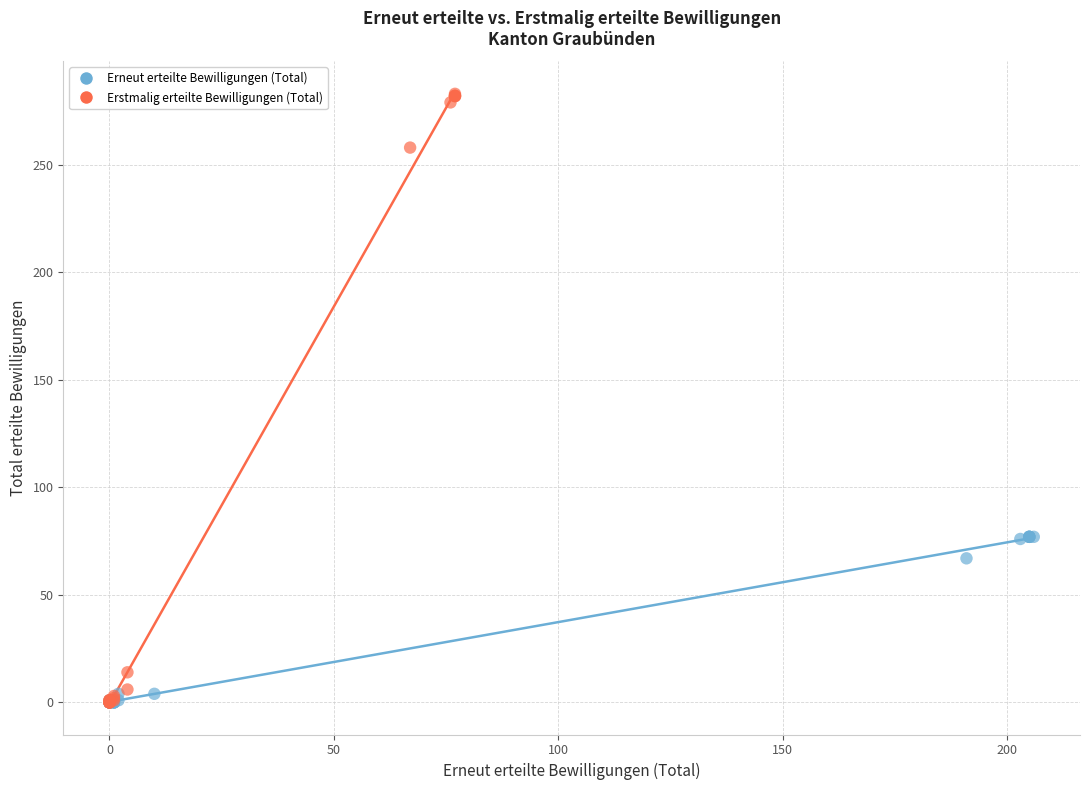

Which series has the largest Y range (max minus min)?

Erstmalig erteilte Bewilligungen (Total)